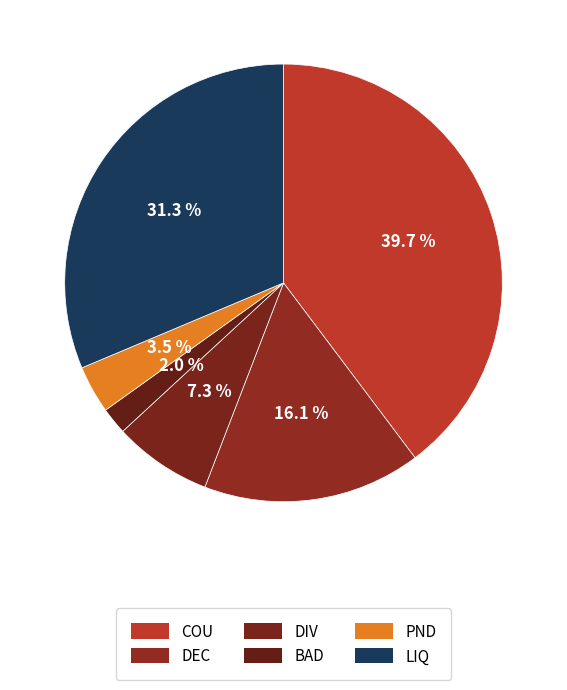

What percentage is NOT represented by COU?

60.3%